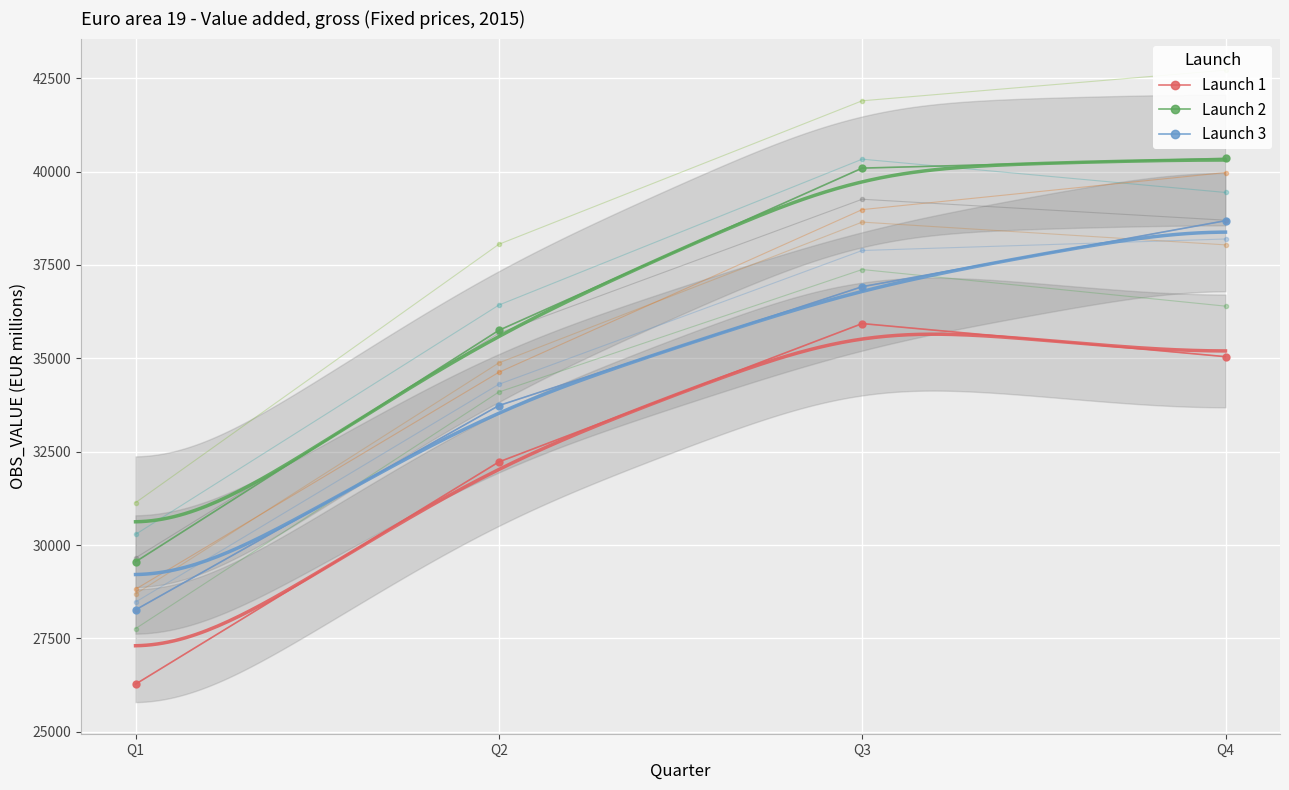

What is the spread (max minus min) of values at Q1?

3277.1